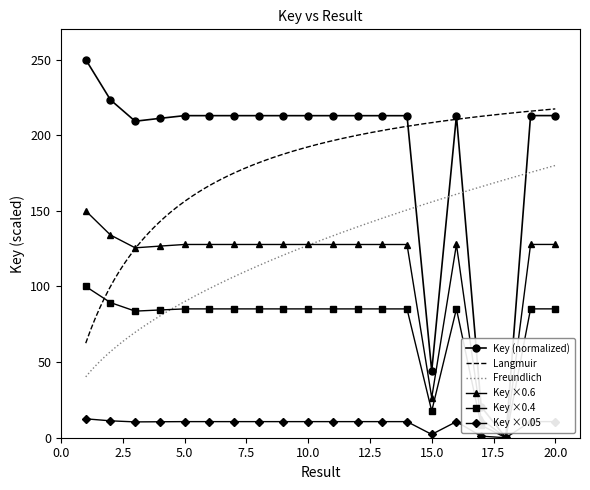

The value at 1 is 250.0. True or false?

True